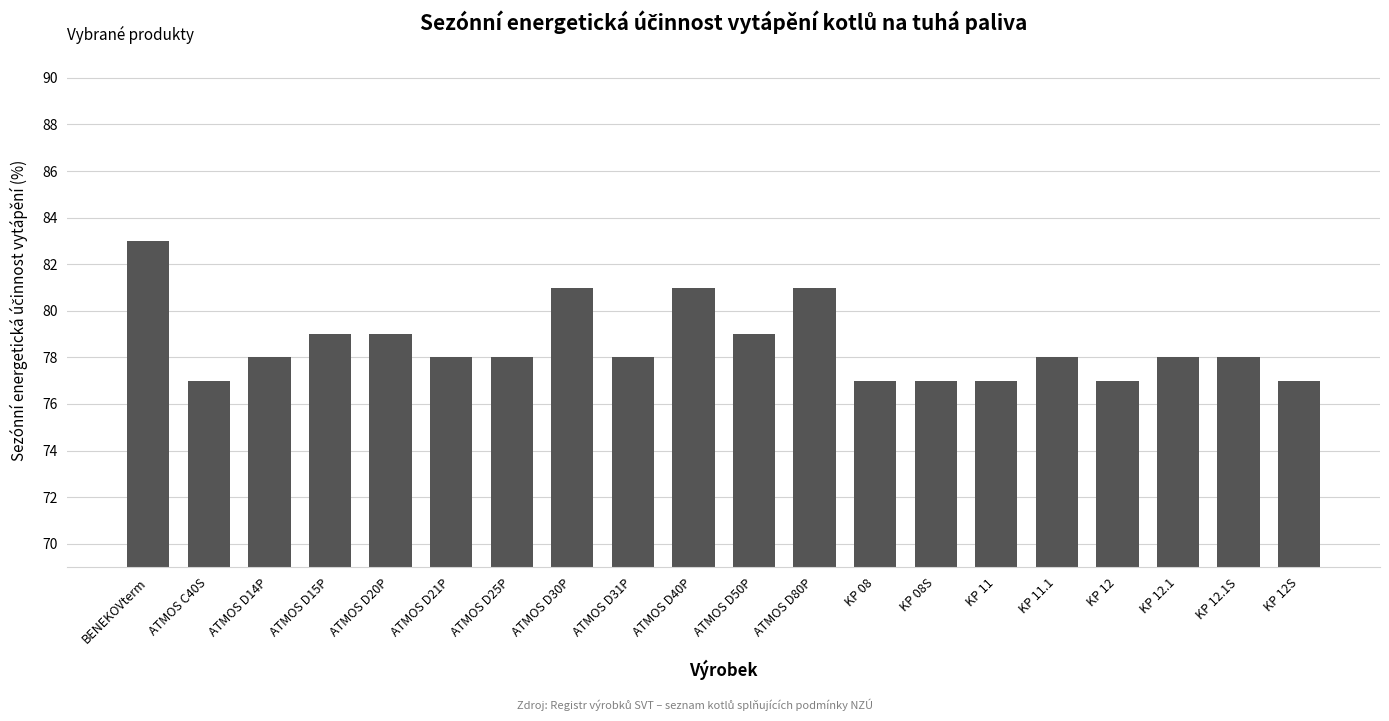

How many data points does each series have?

20